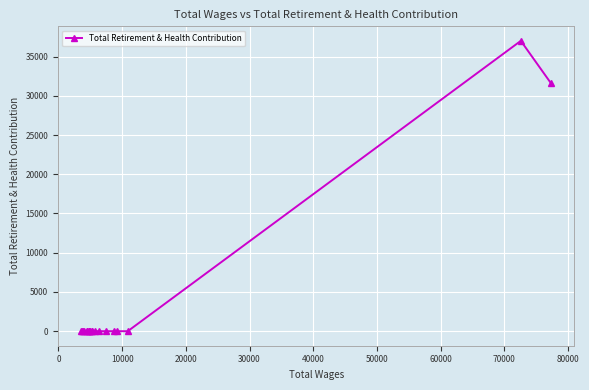

What is the maximum value shown in the chart?

36999